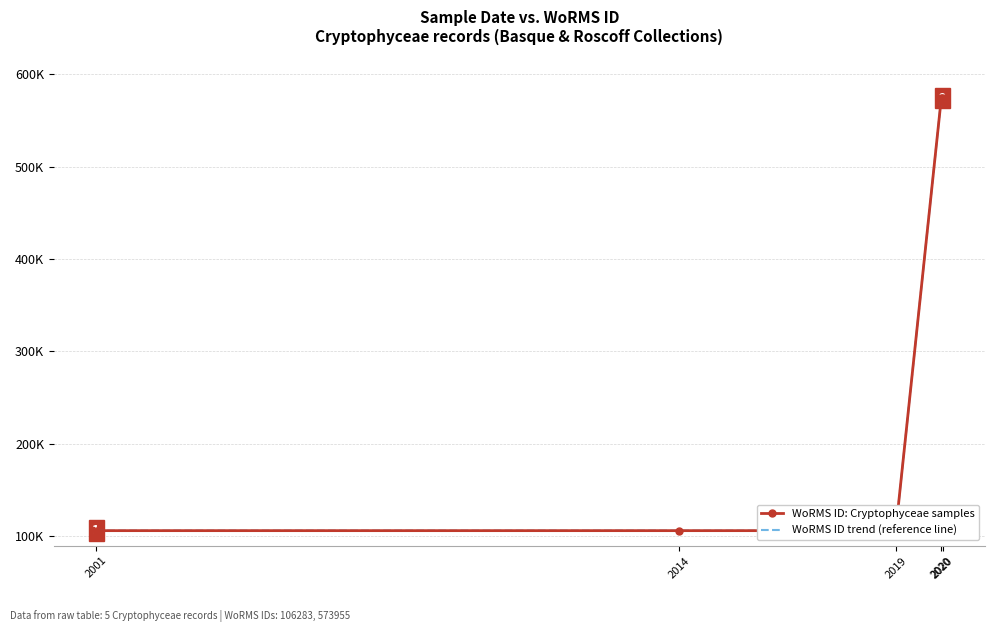

Rank the categories by WoRMS ID trend (reference line) value from lowest to highest.

2001, 2014, 2019, 2020, 2020